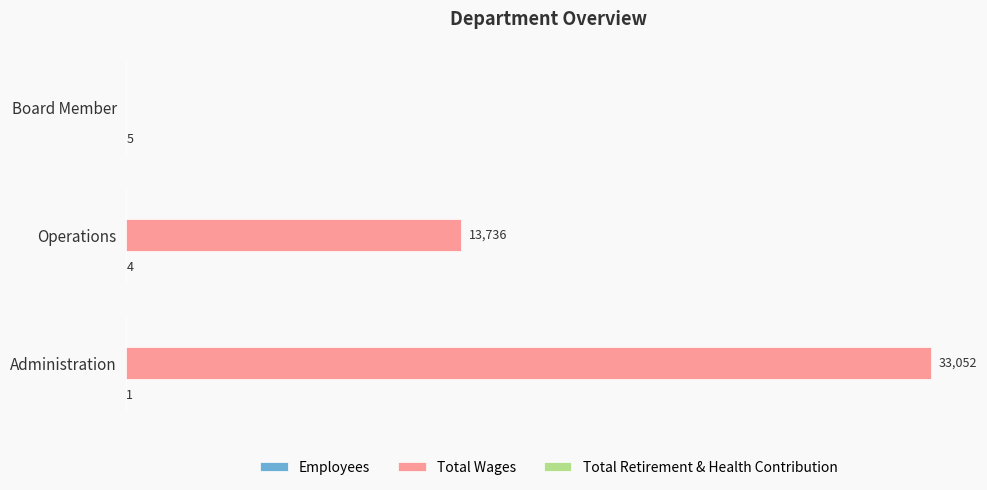

At which label does Total Wages reach its peak?

Administration